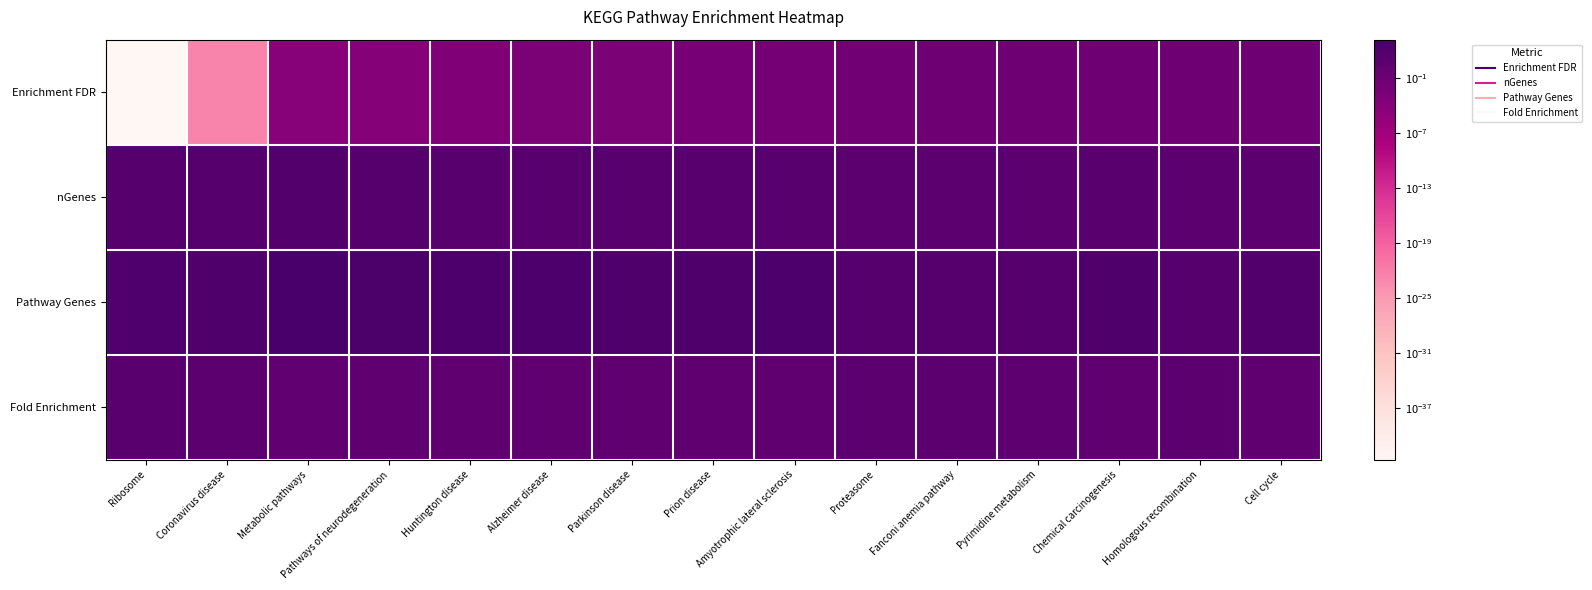

Reading left to right, list all the values displayed in this chart.

Enrichment FDR: Ribosome=0.0	Coronavirus disease=0.0	Metabolic pathways=0.0	Pathways of neurodegeneration=0.0	Huntington disease=0.0	Alzheimer disease=0.0	Parkinson disease=0.0	Prion disease=0.0	Amyotrophic lateral sclerosis=0.0	Proteasome=0.0	Fanconi anemia pathway=0.0	Pyrimidine metabolism=0.0	Chemical carcinogenesis=0.0	Homologous recombination=0.0	Cell cycle=0.0
nGenes: Ribosome=49.0	Coronavirus disease=42.0	Metabolic pathways=65.0	Pathways of neurodegeneration=29.0	Huntington disease=21.0	Alzheimer disease=23.0	Parkinson disease=18.0	Prion disease=17.0	Amyotrophic lateral sclerosis=20.0	Proteasome=6.0	Fanconi anemia pathway=6.0	Pyrimidine metabolism=6.0	Chemical carcinogenesis=13.0	Homologous recombination=5.0	Cell cycle=9.0
Pathway Genes: Ribosome=134.0	Coronavirus disease=232.0	Metabolic pathways=1527.0	Pathways of neurodegeneration=475.0	Huntington disease=306.0	Alzheimer disease=383.0	Parkinson disease=266.0	Prion disease=272.0	Amyotrophic lateral sclerosis=363.0	Proteasome=46.0	Fanconi anemia pathway=54.0	Pyrimidine metabolism=56.0	Chemical carcinogenesis=223.0	Homologous recombination=41.0	Cell cycle=126.0
Fold Enrichment: Ribosome=15.9	Coronavirus disease=7.9	Metabolic pathways=1.9	Pathways of neurodegeneration=2.7	Huntington disease=3.0	Alzheimer disease=2.6	Parkinson disease=2.9	Prion disease=2.7	Amyotrophic lateral sclerosis=2.4	Proteasome=5.7	Fanconi anemia pathway=4.8	Pyrimidine metabolism=4.7	Chemical carcinogenesis=2.5	Homologous recombination=5.3	Cell cycle=3.1